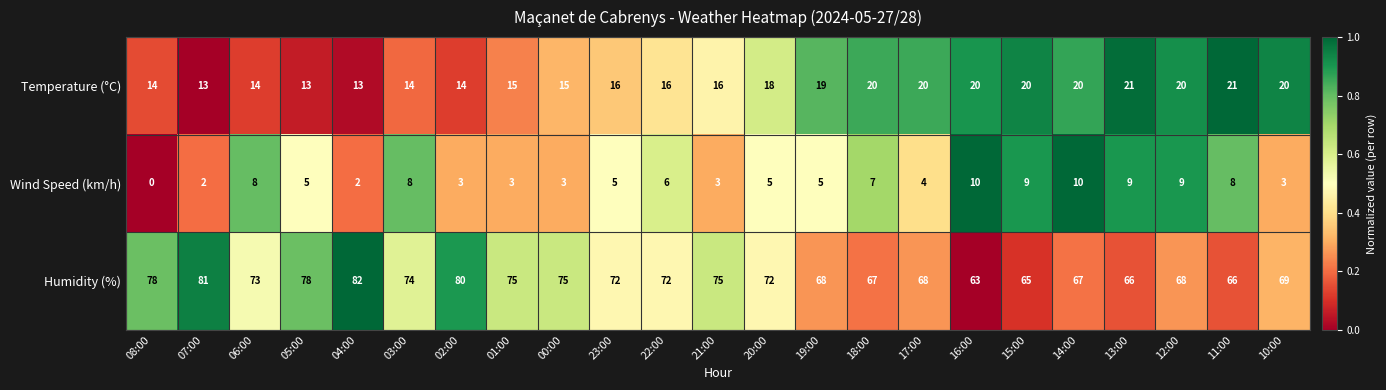

The Temperature (°C) series shows 27 at 12:00. True or false?

False